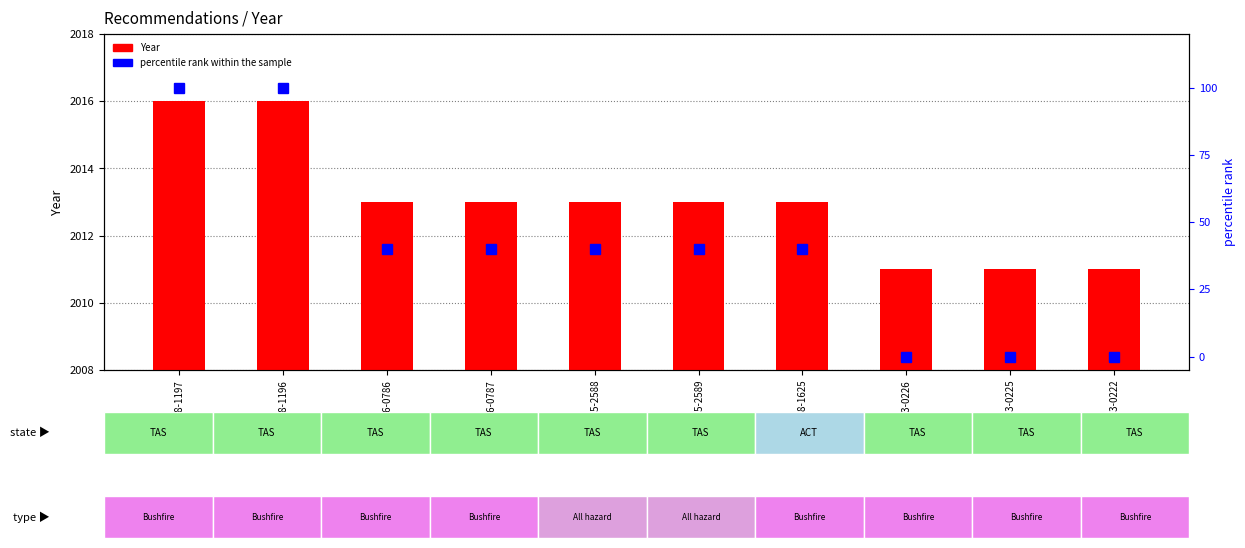

What is the label of the 4th bar from the right?

REC228-1625